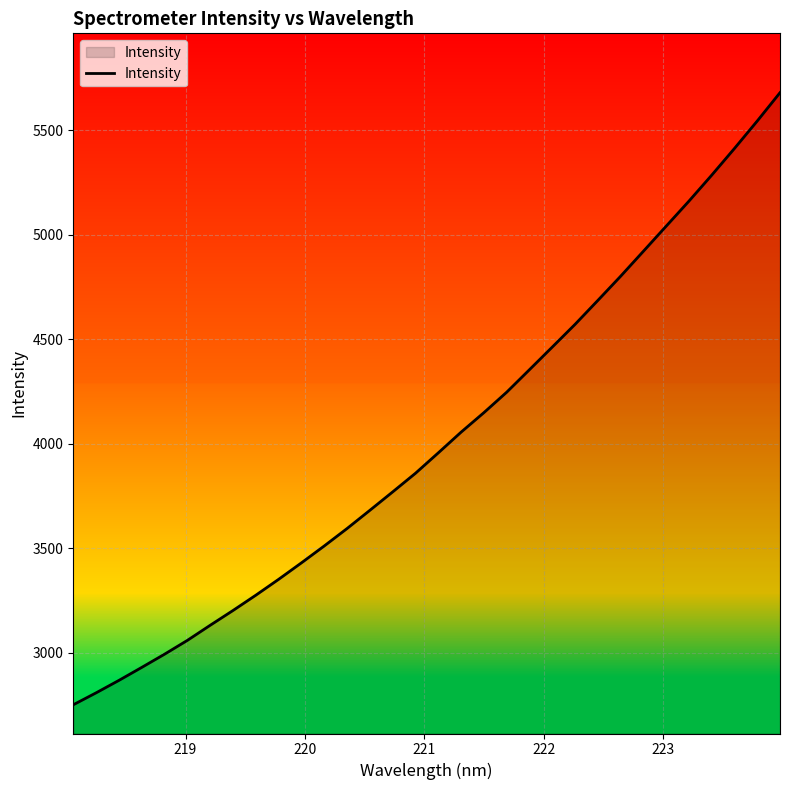

What is the difference between the maximum and minimum values?

2929.6